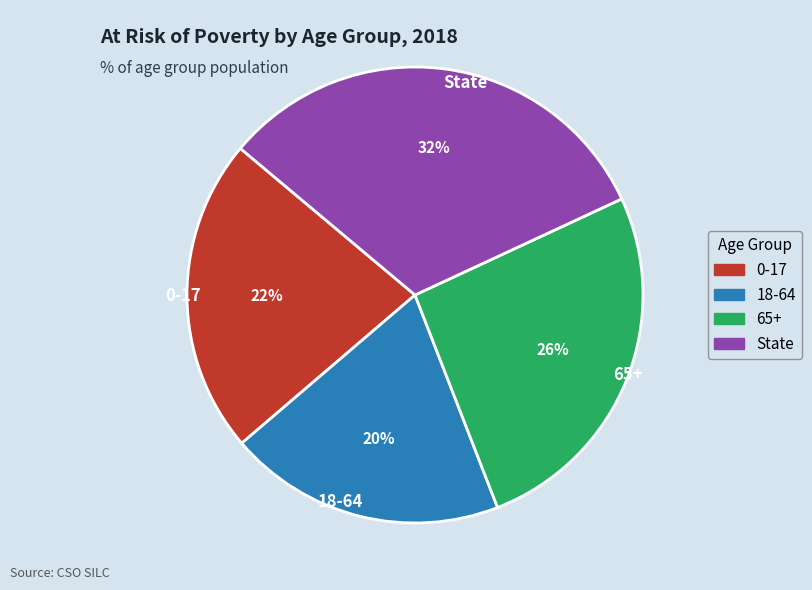

Which has a higher value, State or 18-64?

State